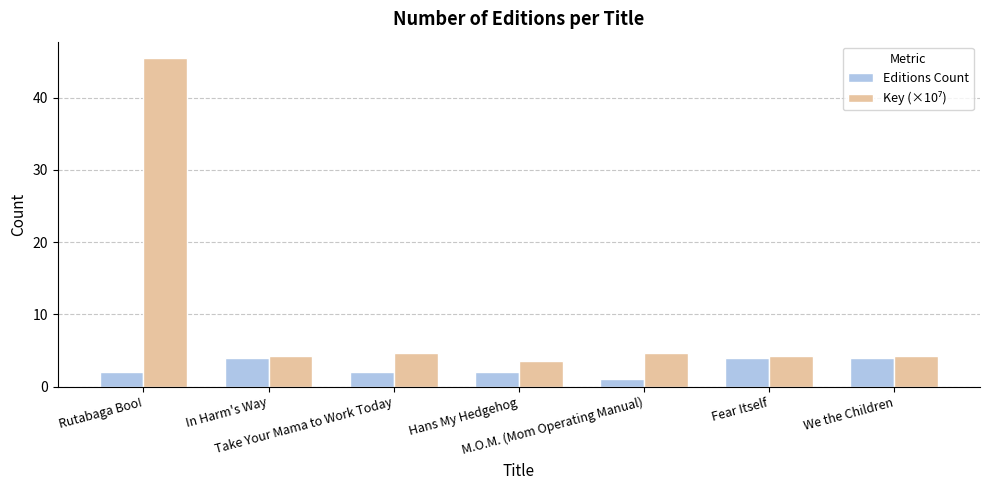

What is the difference between the second highest and second lowest values in the Editions Count series?

2.0